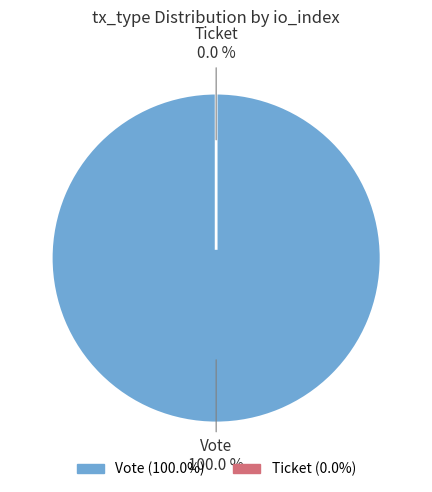

True or false: Ticket accounts for 0% of the total.

True